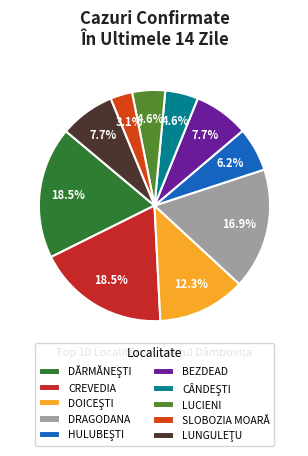

Which slice is the smallest?

SLOBOZIA MOARĂ